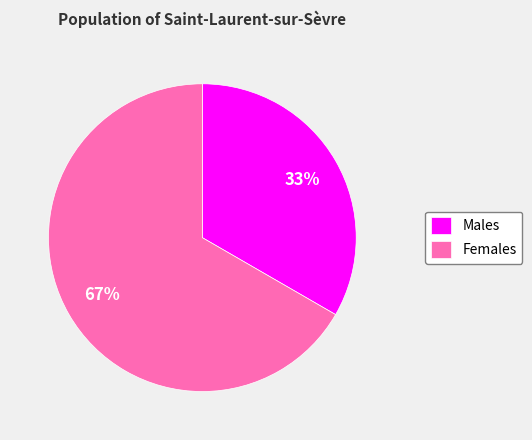

Does any single category account for the majority?

Yes